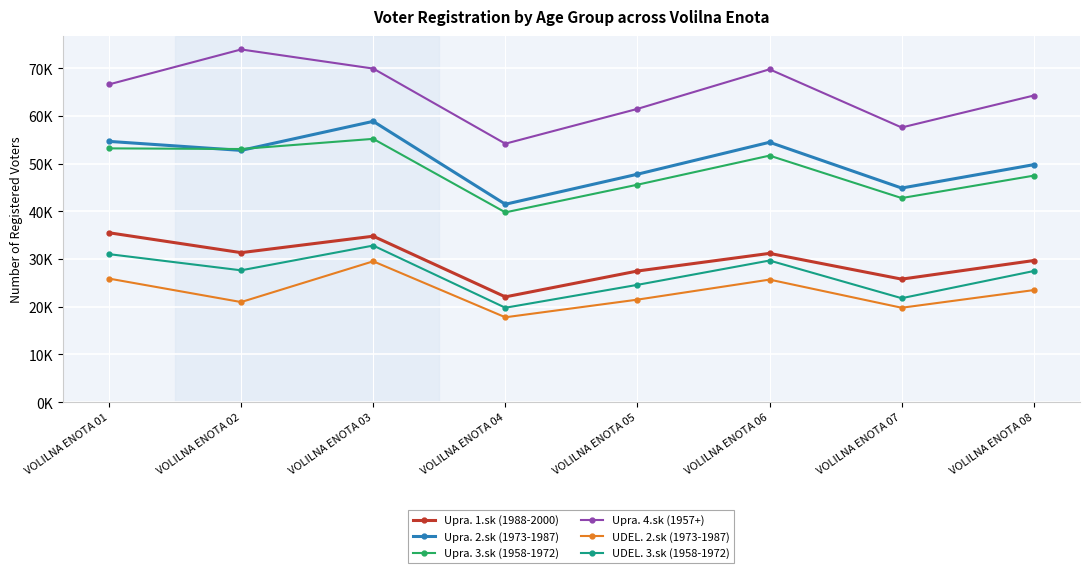

Is this an area chart (filled region under the line)?

No